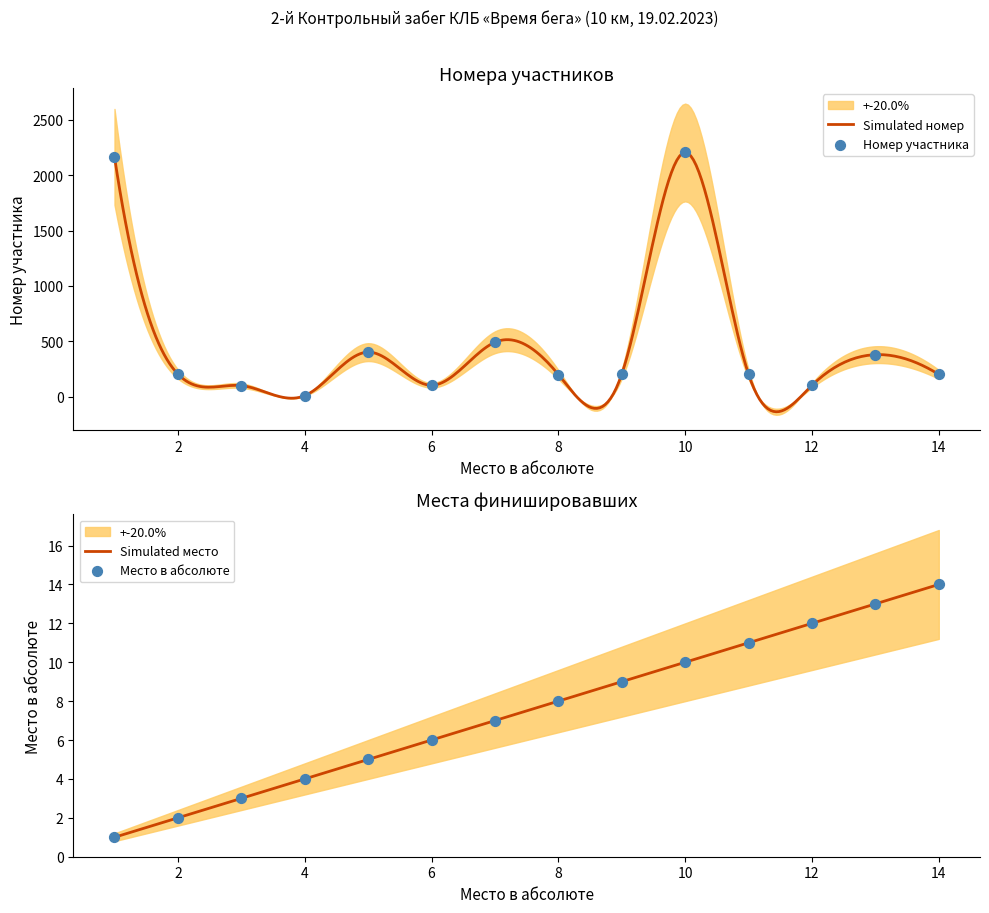

Which series reaches the maximum Y coordinate?

Participant Number